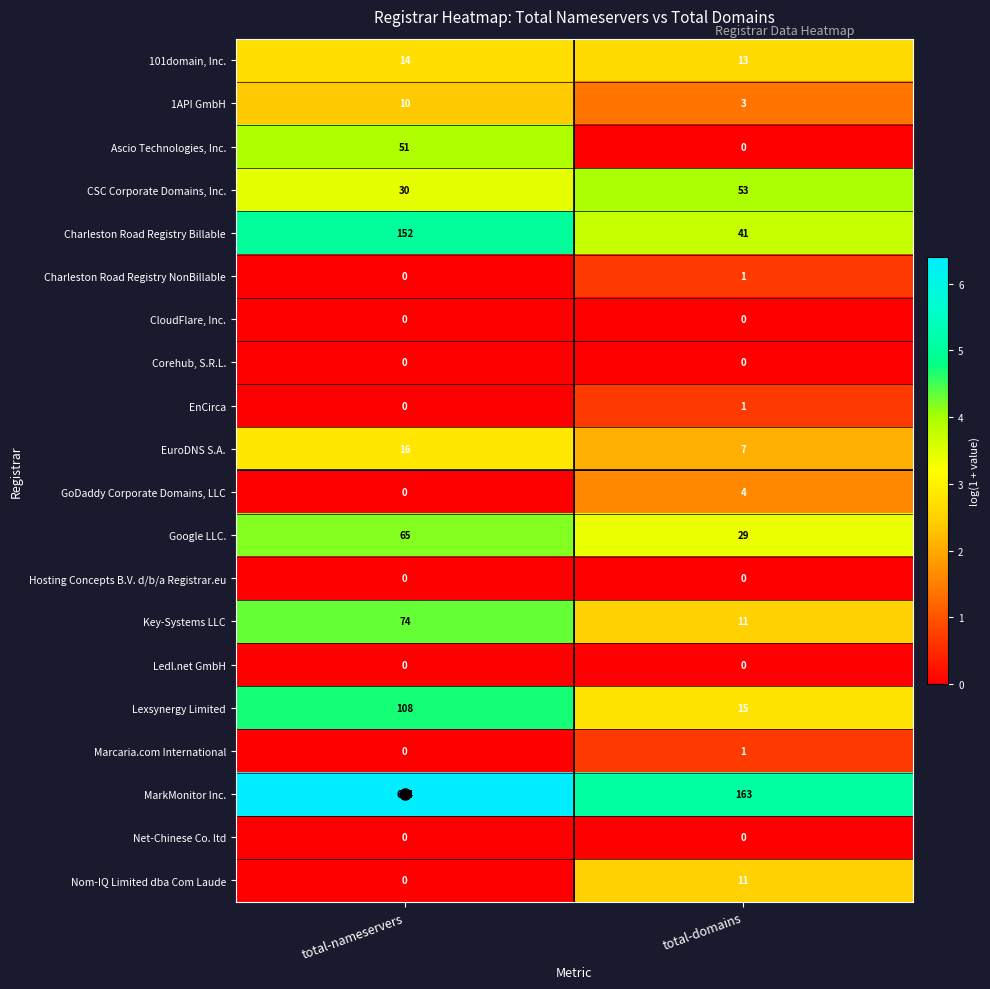

Read the Key-Systems LLC value at total-domains, to the nearest 5.

10